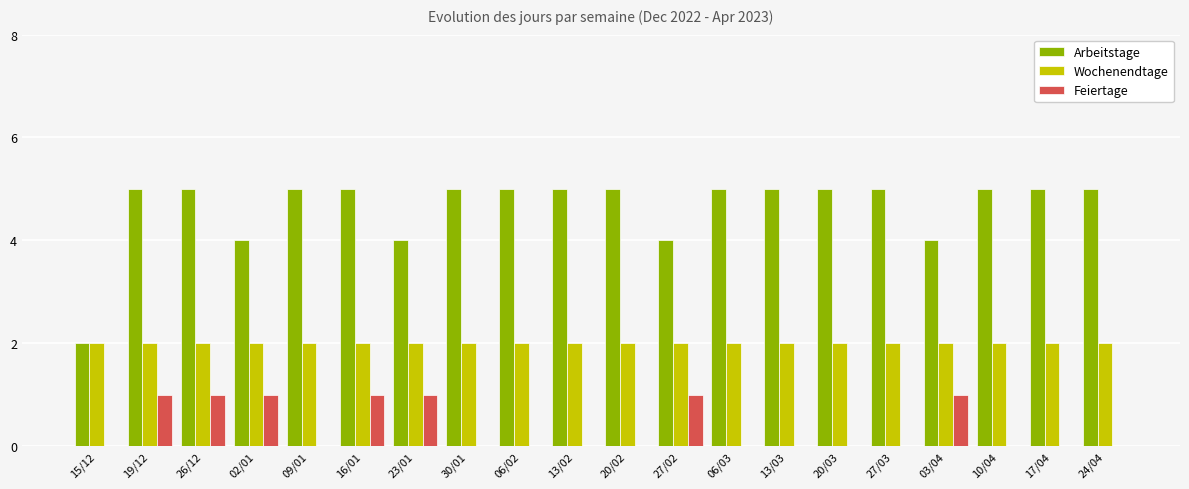

What are all the series names shown in the legend?

Arbeitstage, Wochenendtage, Feiertage